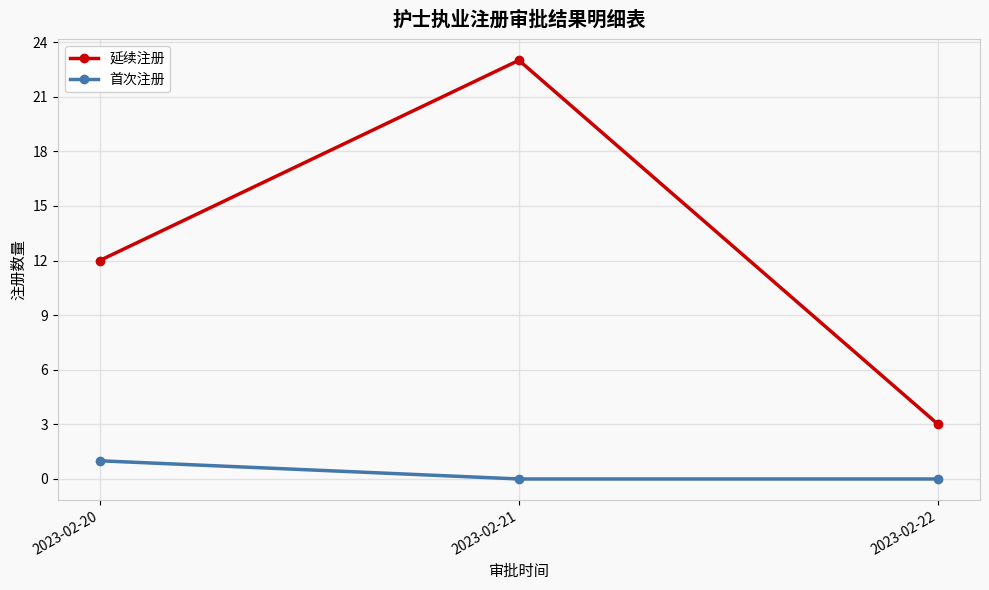

What is the difference between the maximum and minimum values in the 延续注册 series?

20